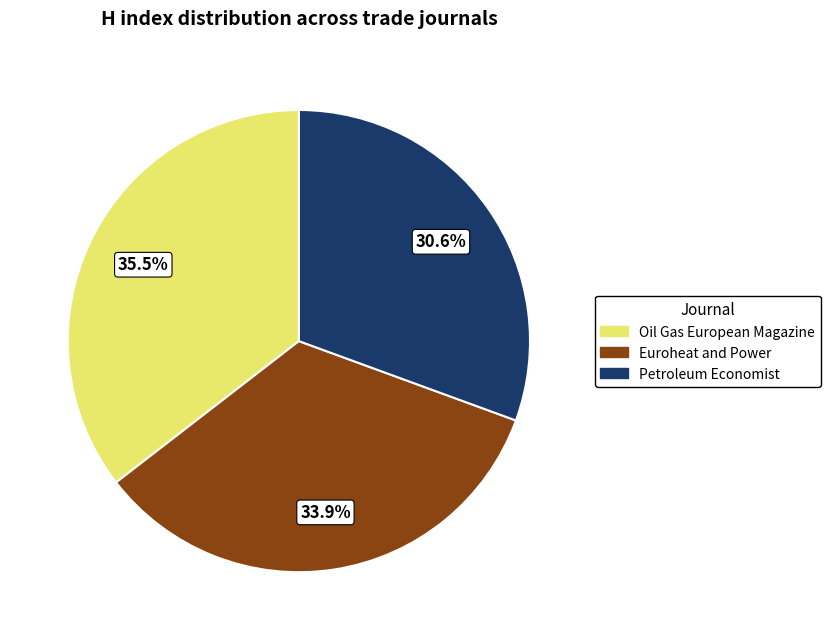

To the nearest percent, what is the average slice percentage?

33%